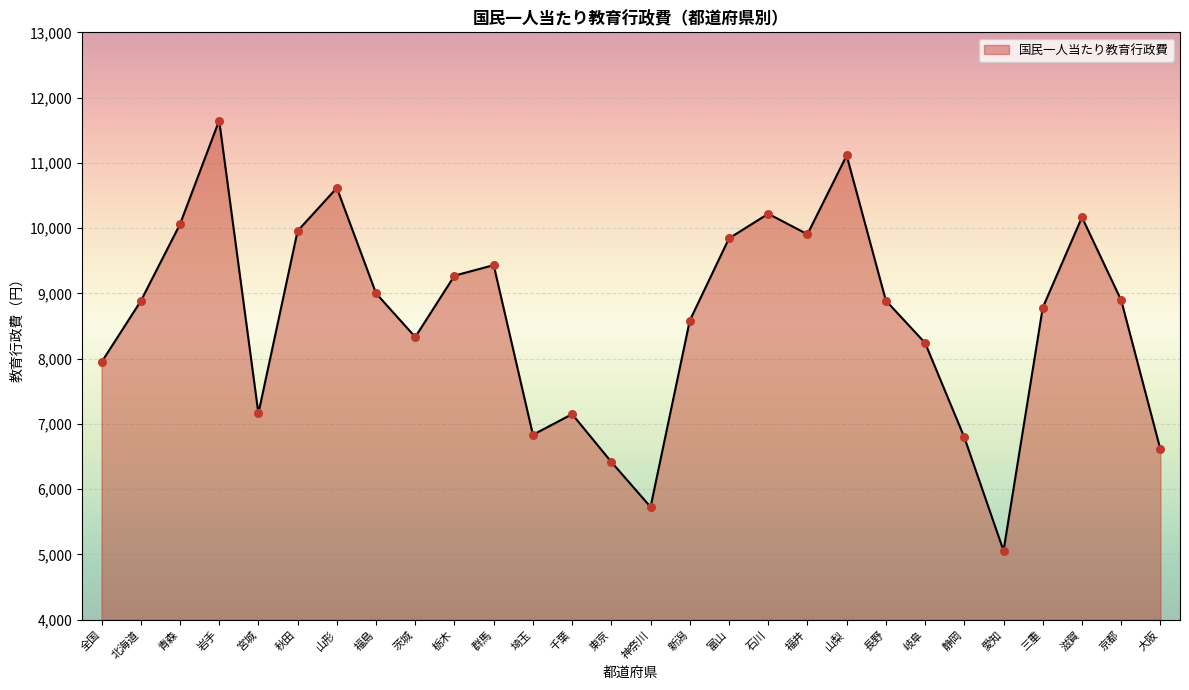

Approximately how many times larger is the value at 愛知 compared to 千葉?

0.7